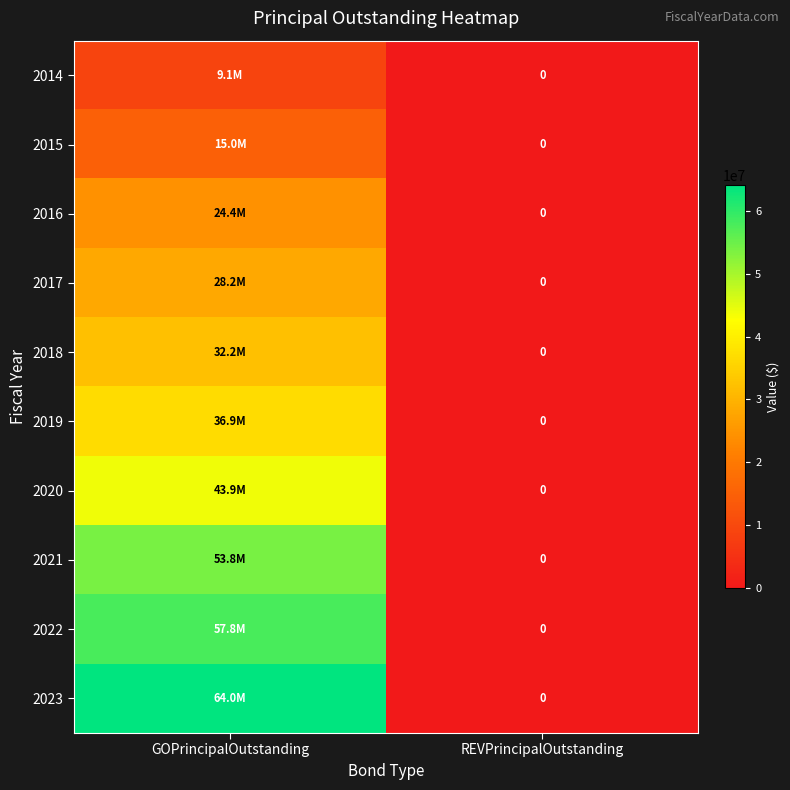

Which category has the highest value in the 2021 series?

GOPrincipalOutstanding